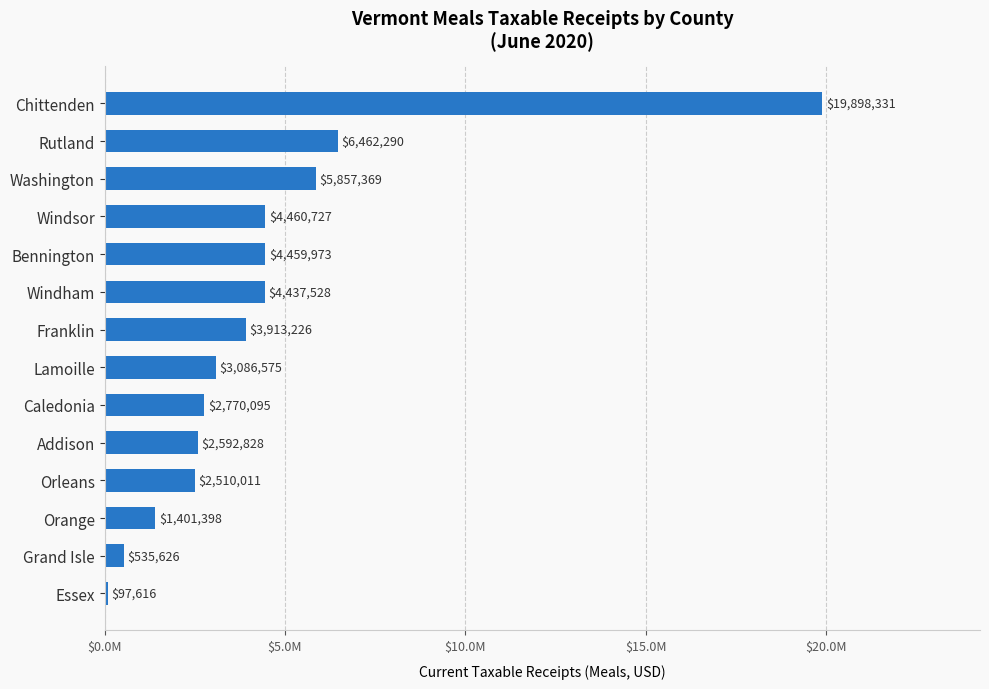

Which label corresponds to the largest value in the chart?

Chittenden